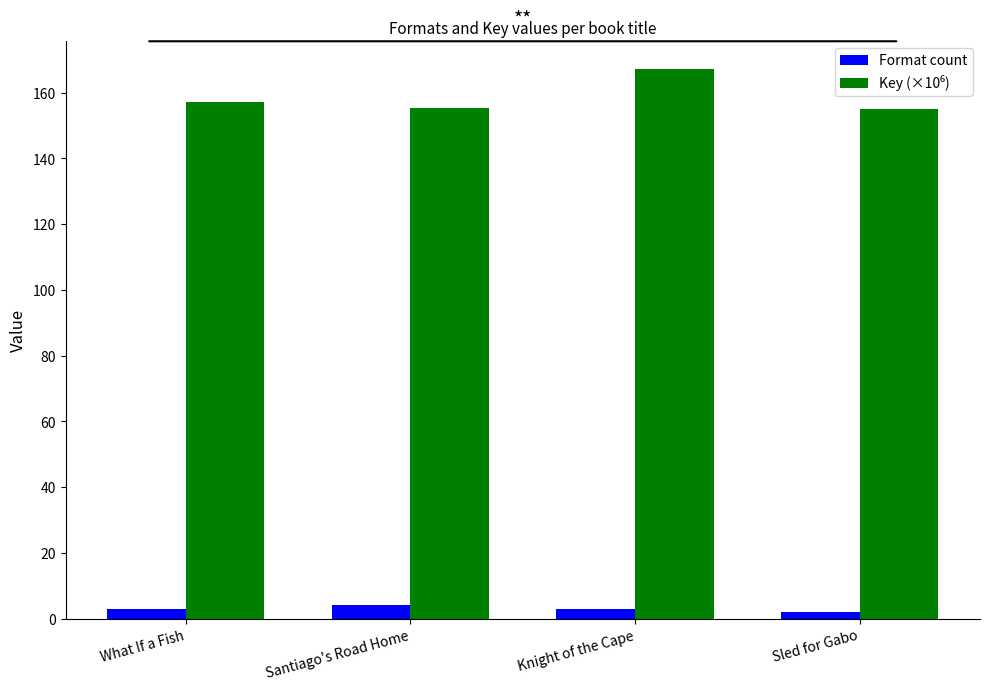

At how many categories does at least one series exceed 88?

4